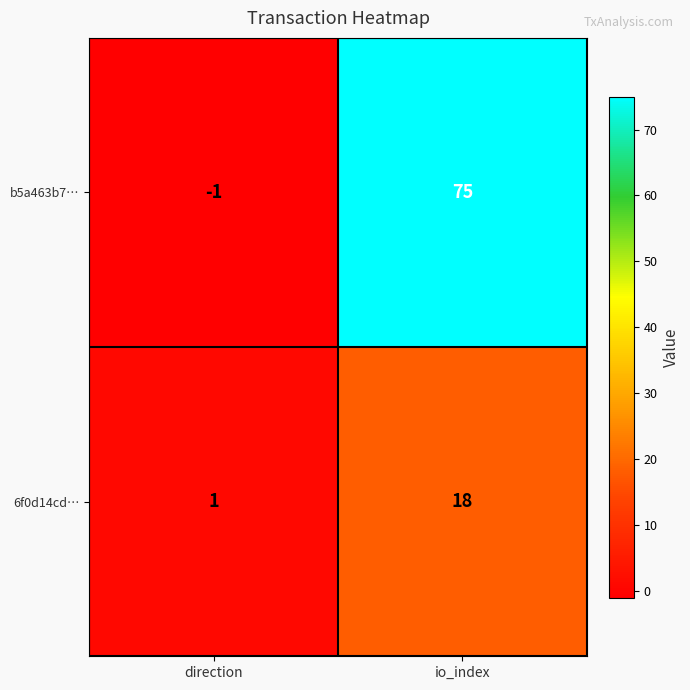

True or false: b5a463b7… has a value of -1 at direction.

True